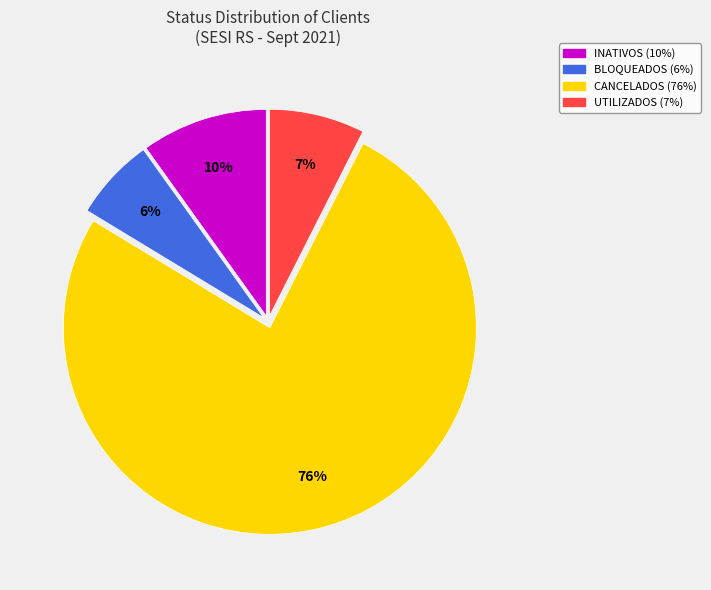

To the nearest percent, what is the average slice percentage?

25%